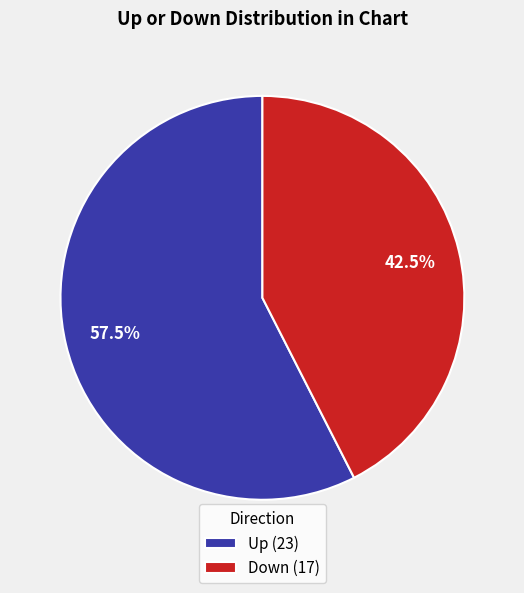

Is there any slice that represents more than half of the pie?

Yes